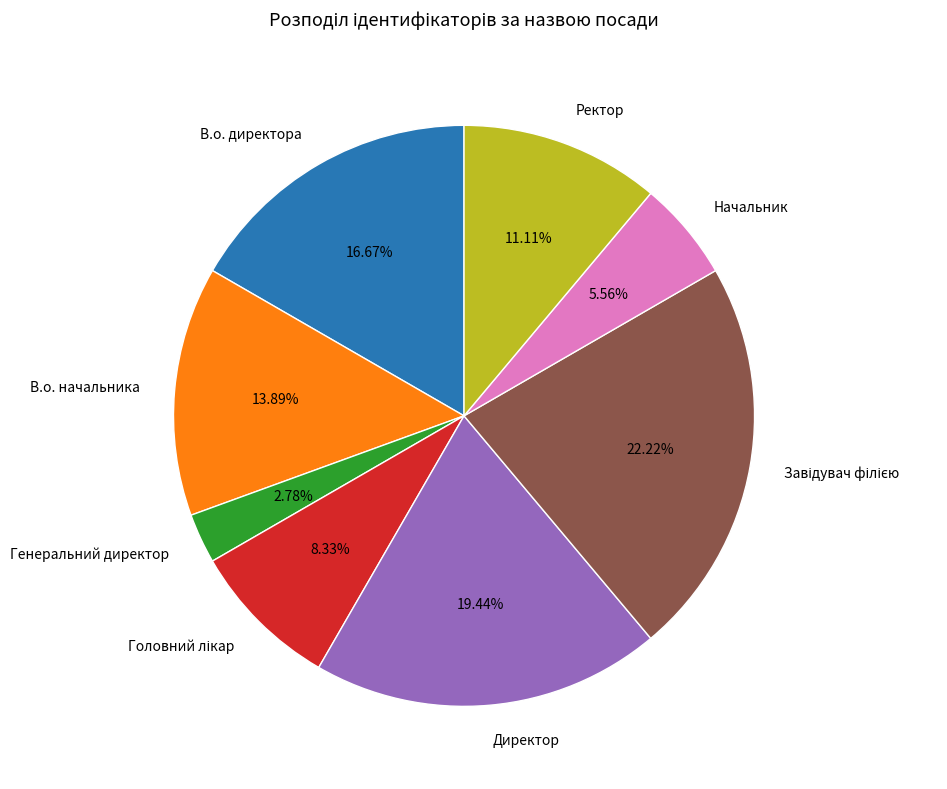

To the nearest percent, what is the average slice percentage?

12%